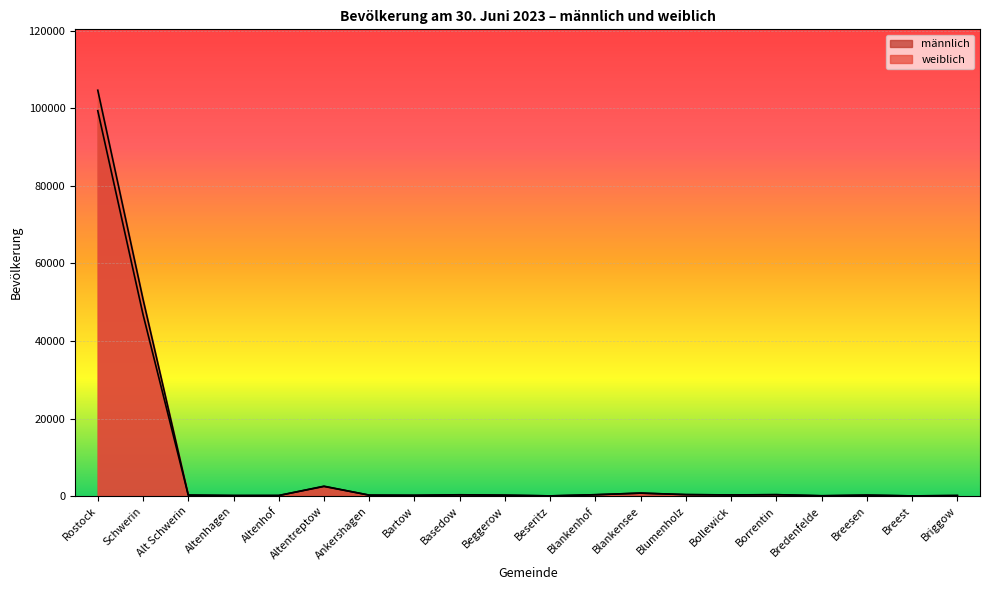

The value of weiblich at Basedow is 102. True or false?

False